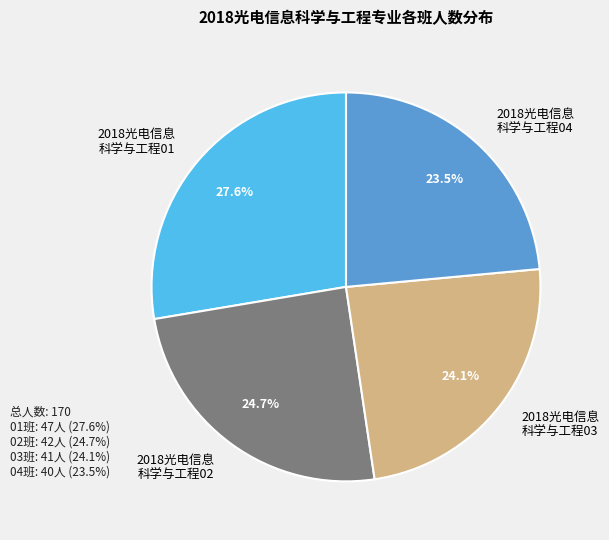

Count the number of slices in the pie.

4